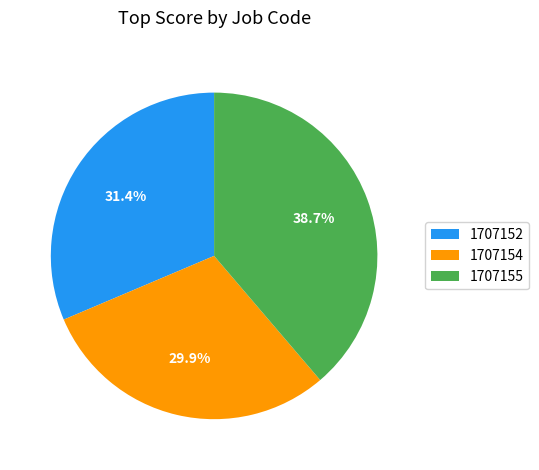

To the nearest percent, what portion does 1707152 represent?

31%